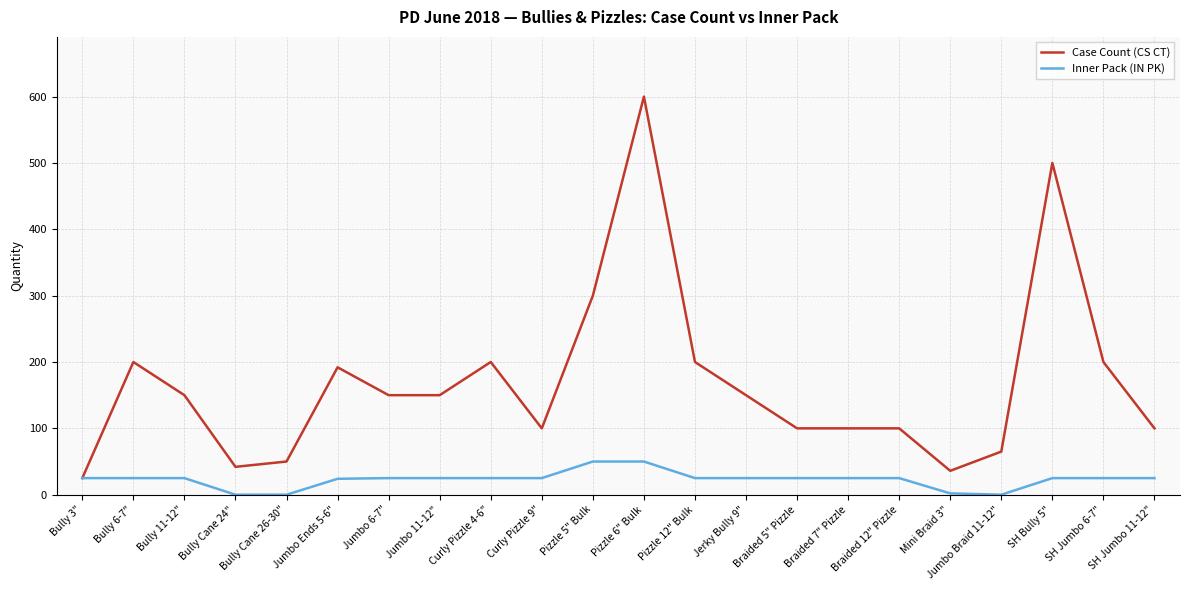

What is the difference between the maximum and second lowest values in the Case Count (CS CT) series?

564